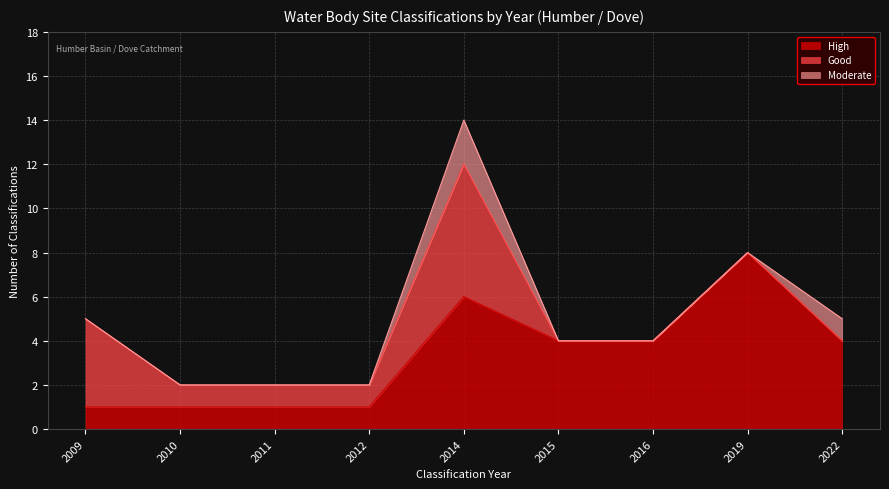

Approximately how many times larger is the value at 2016 compared to 2022?

1.0